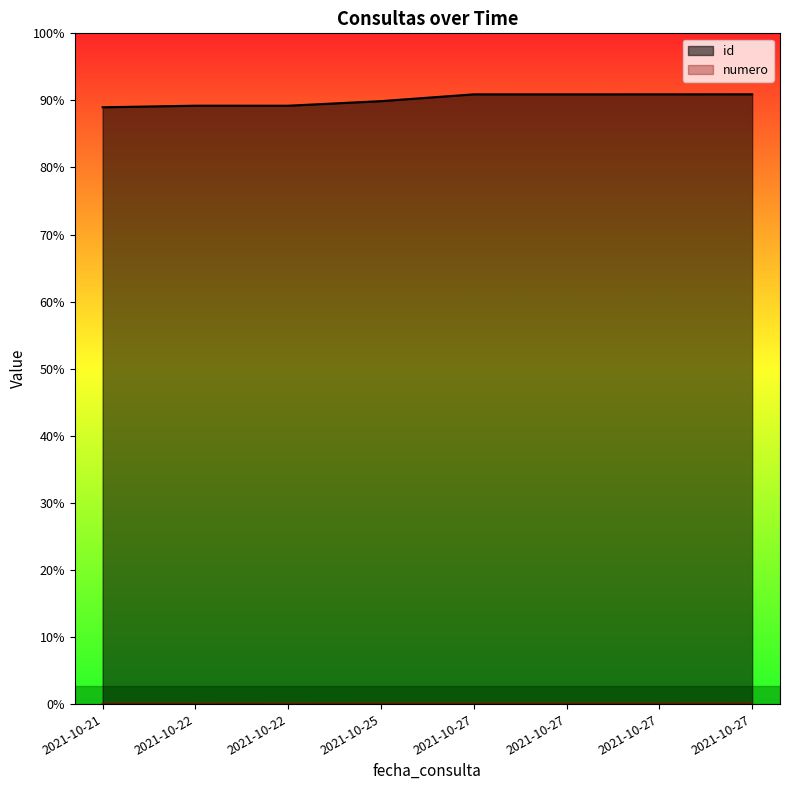

What are all the series names shown in the legend?

id, numero